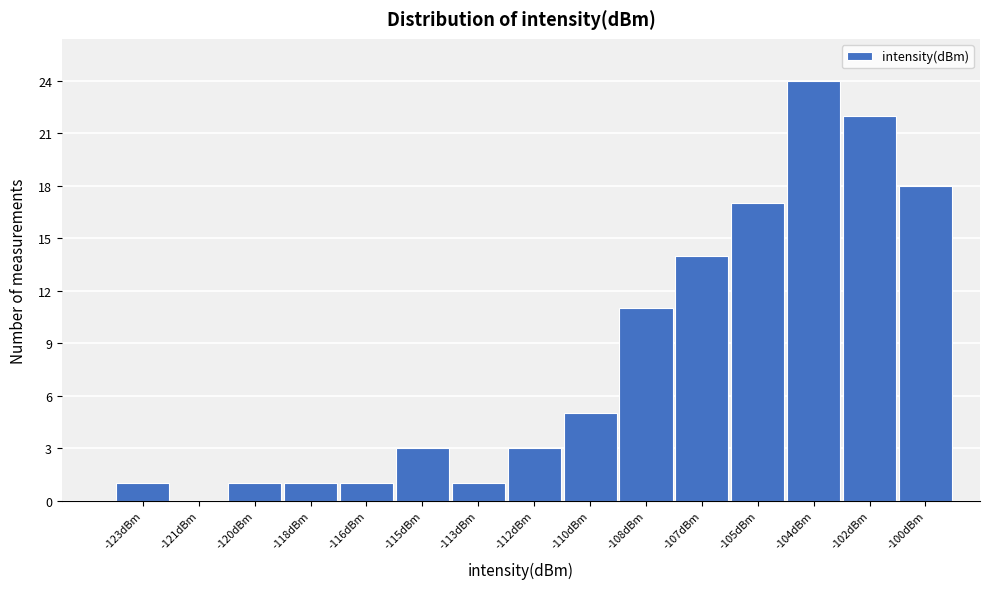

Reading left to right, list all the values displayed in this chart.

-123dBm=1	-121dBm=0	-120dBm=1	-118dBm=1	-116dBm=1	-115dBm=3	-113dBm=1	-112dBm=3	-110dBm=5	-108dBm=11	-107dBm=14	-105dBm=17	-104dBm=24	-102dBm=22	-100dBm=18